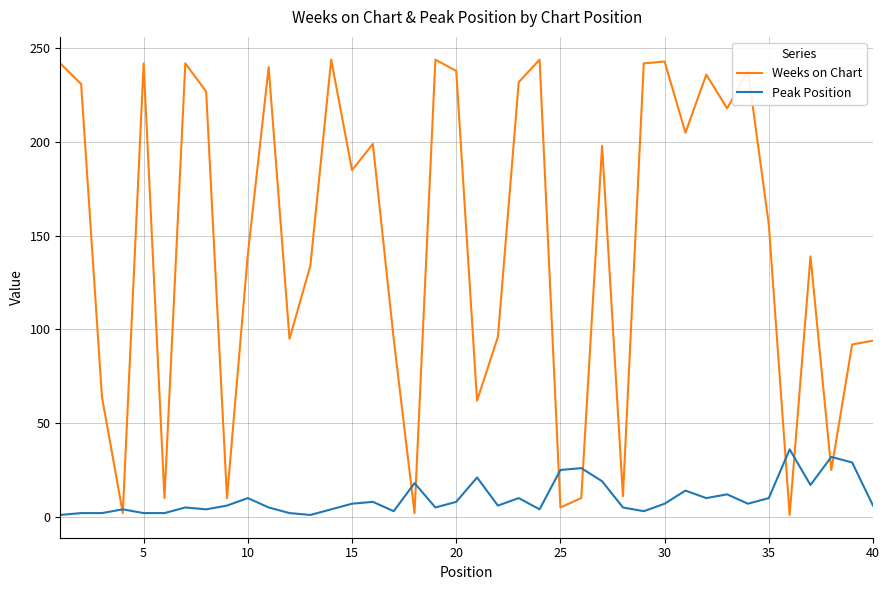

Which series has the widest spread of values?

Weeks on Chart